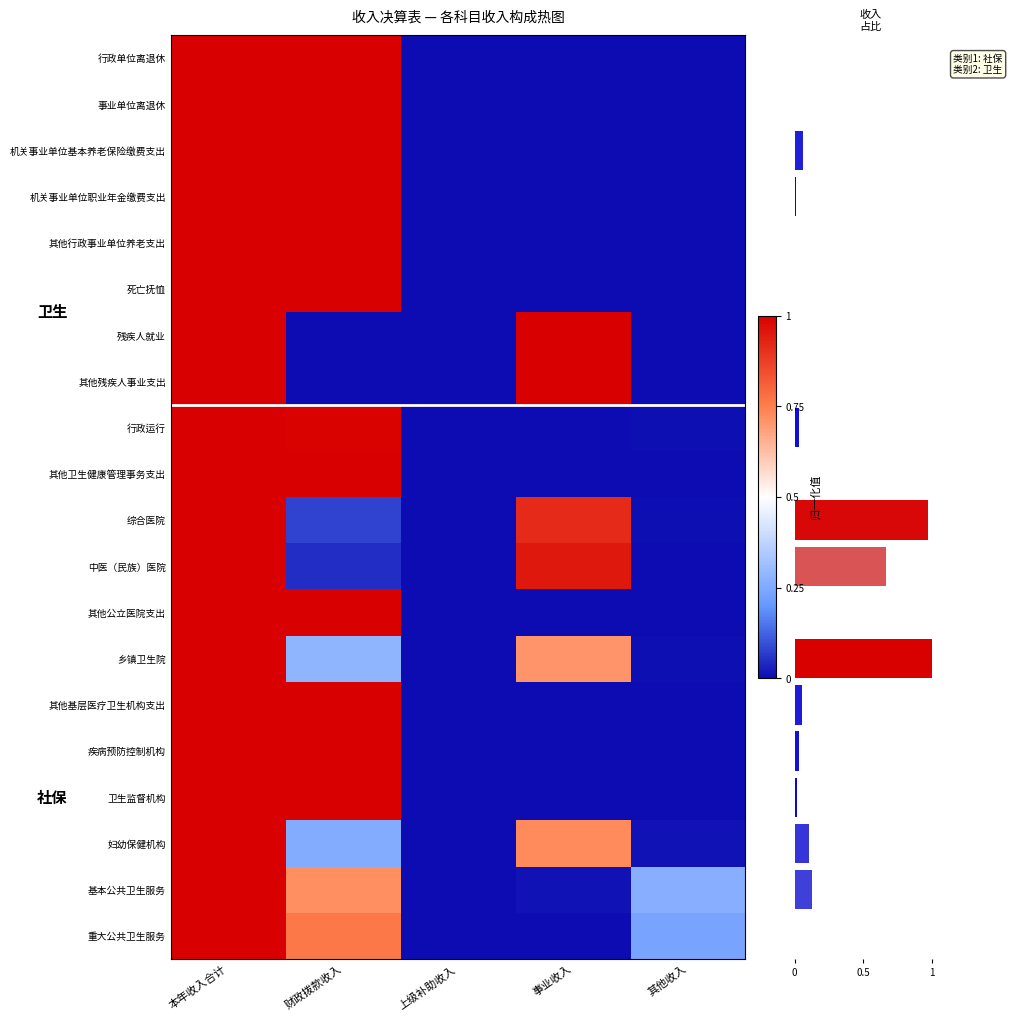

True or false: 死亡抚恤 has a value of -0.7 at 事业收入.

False